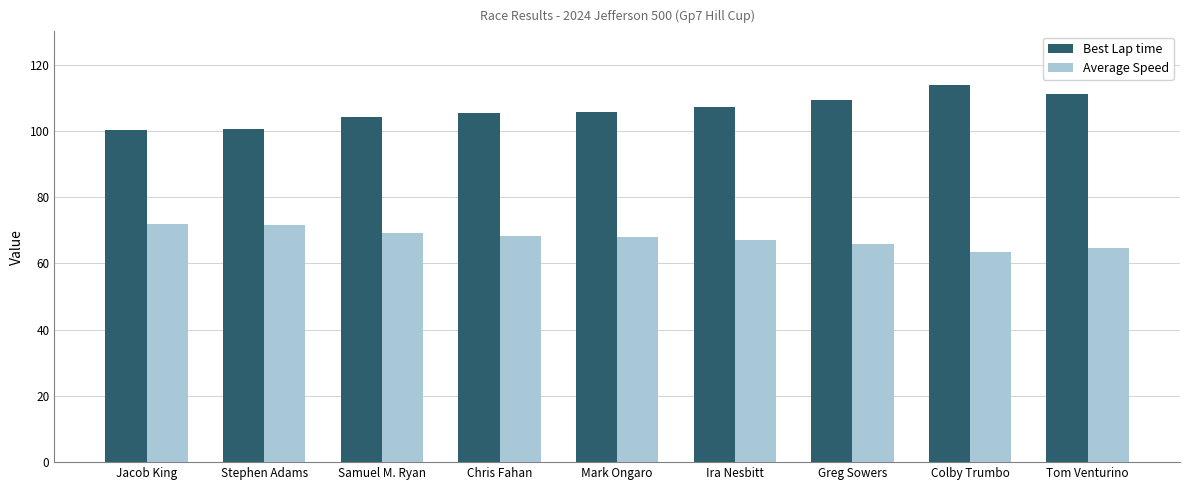

What is the average value of the Average Speed series?

67.8